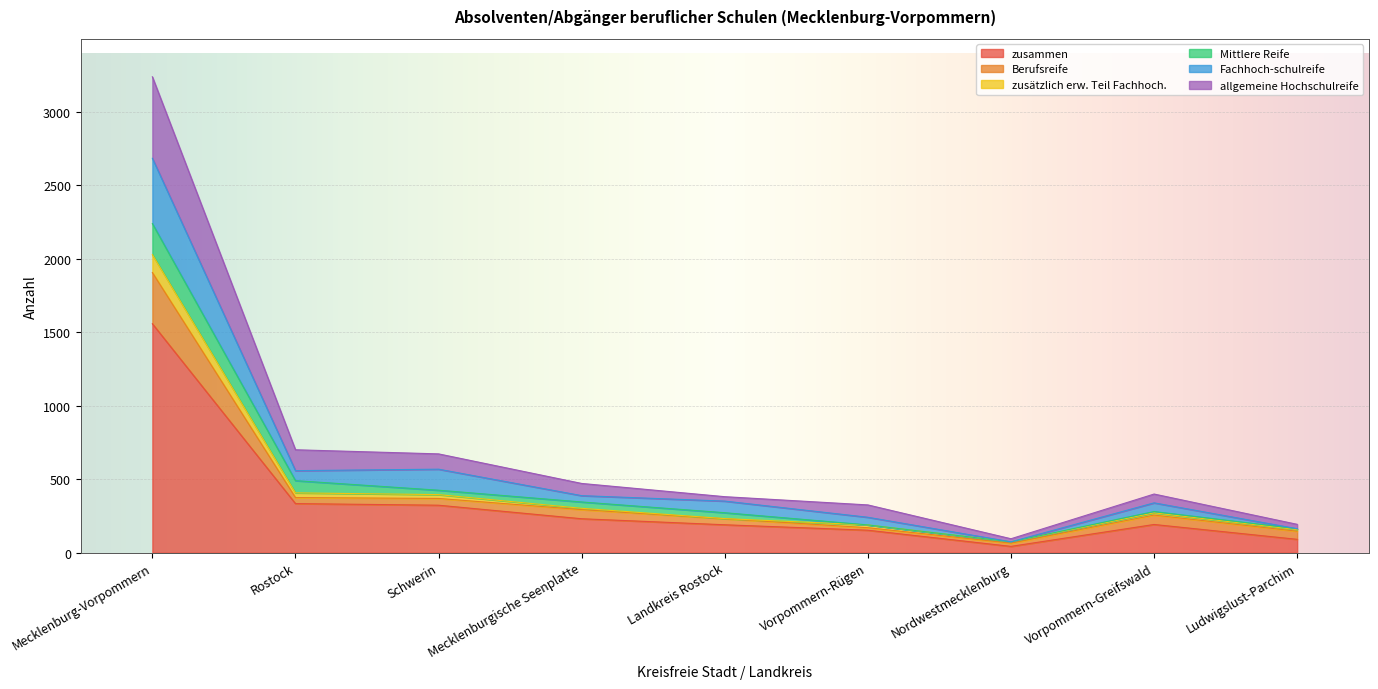

What is the total value across all series at Mecklenburg-Vorpommern?

3236